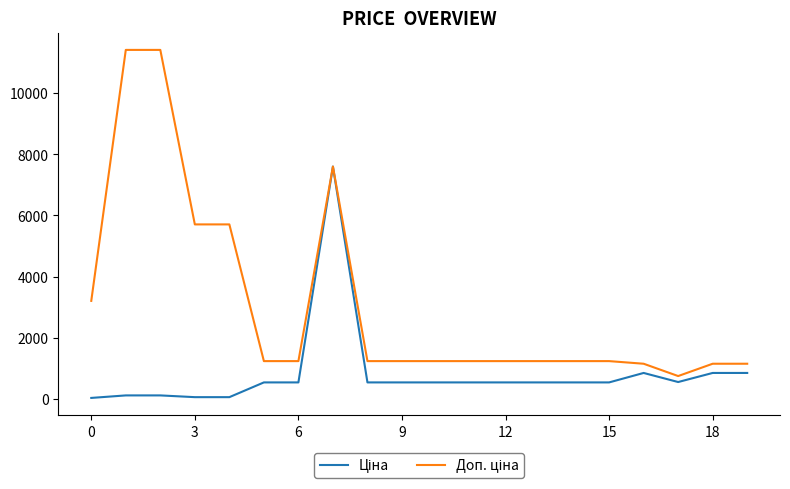

What is the greatest value displayed?

11410.0